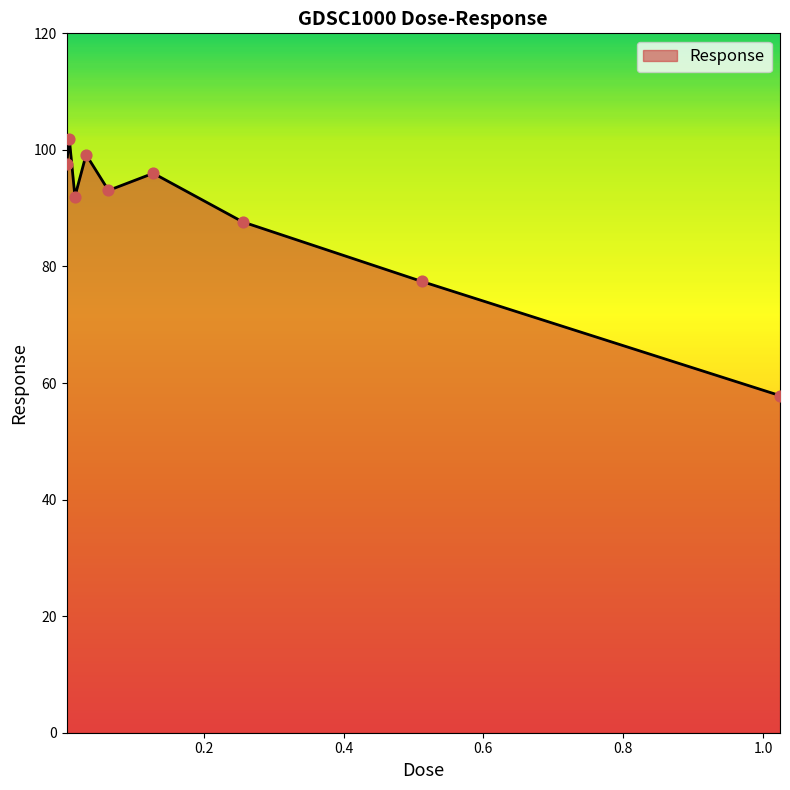

What is the minimum value shown in the chart?

57.8